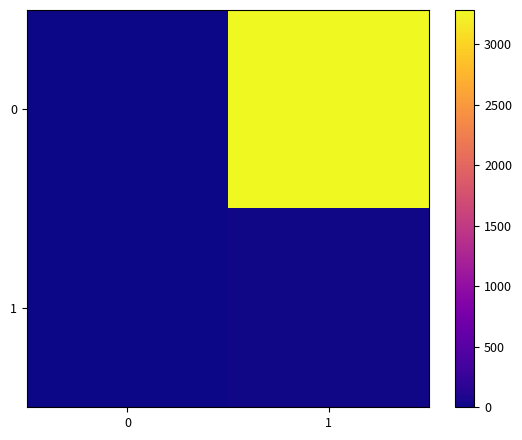

At which category is the sum across all series the highest?

1